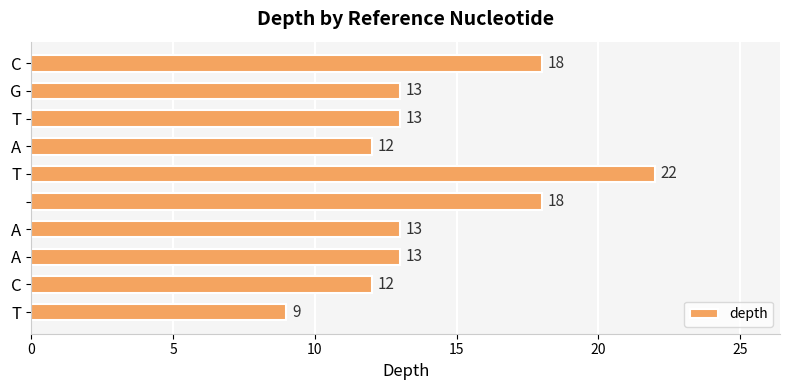

Reading bottom to top, what are all the values shown in this chart?

9	12	13	13	18	22	12	13	13	18